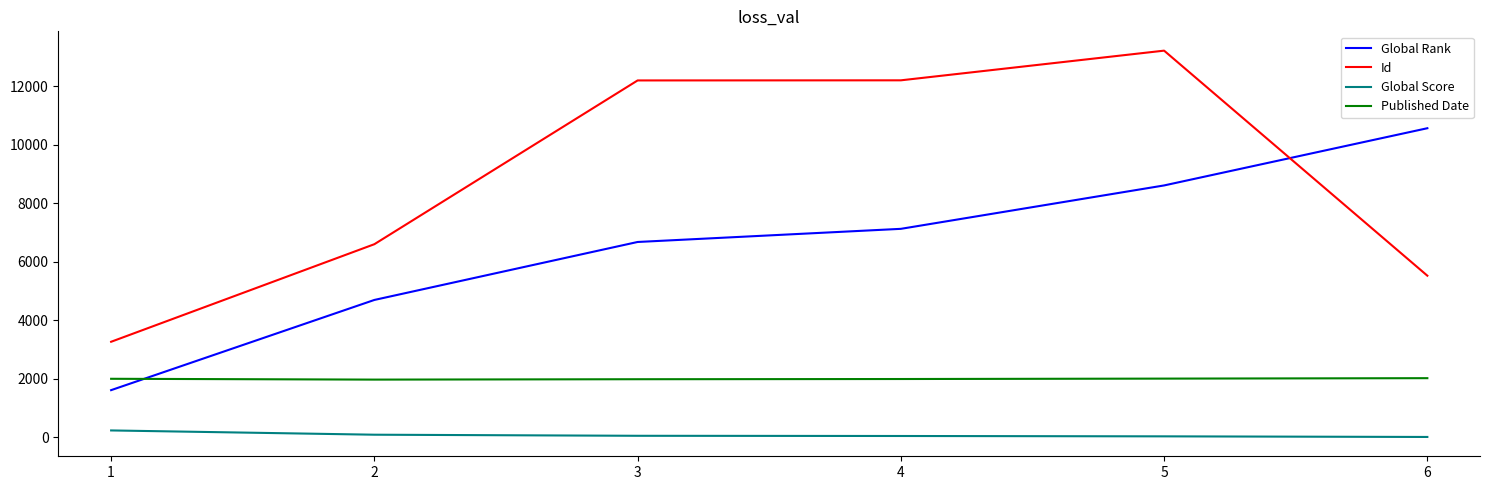

List the series in order of their peak value, highest first.

Id, Global Rank, Published Date, Global Score